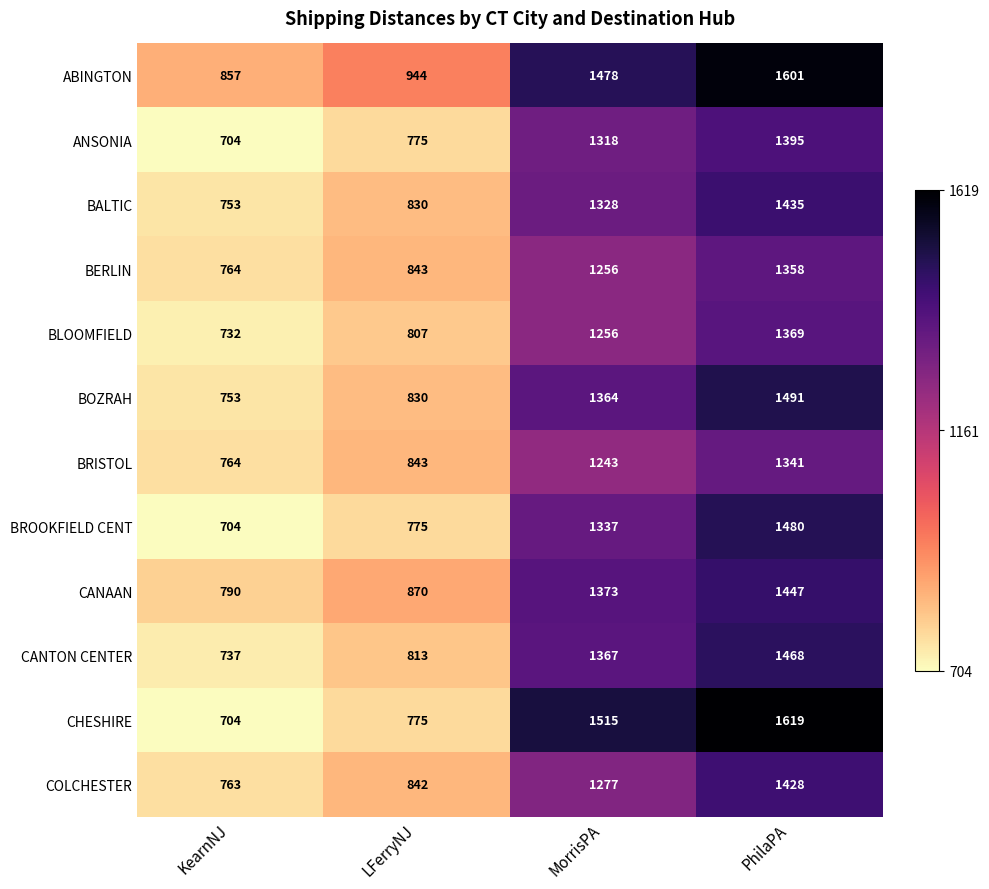

The value of BOZRAH at KearnNJ is 491. True or false?

False